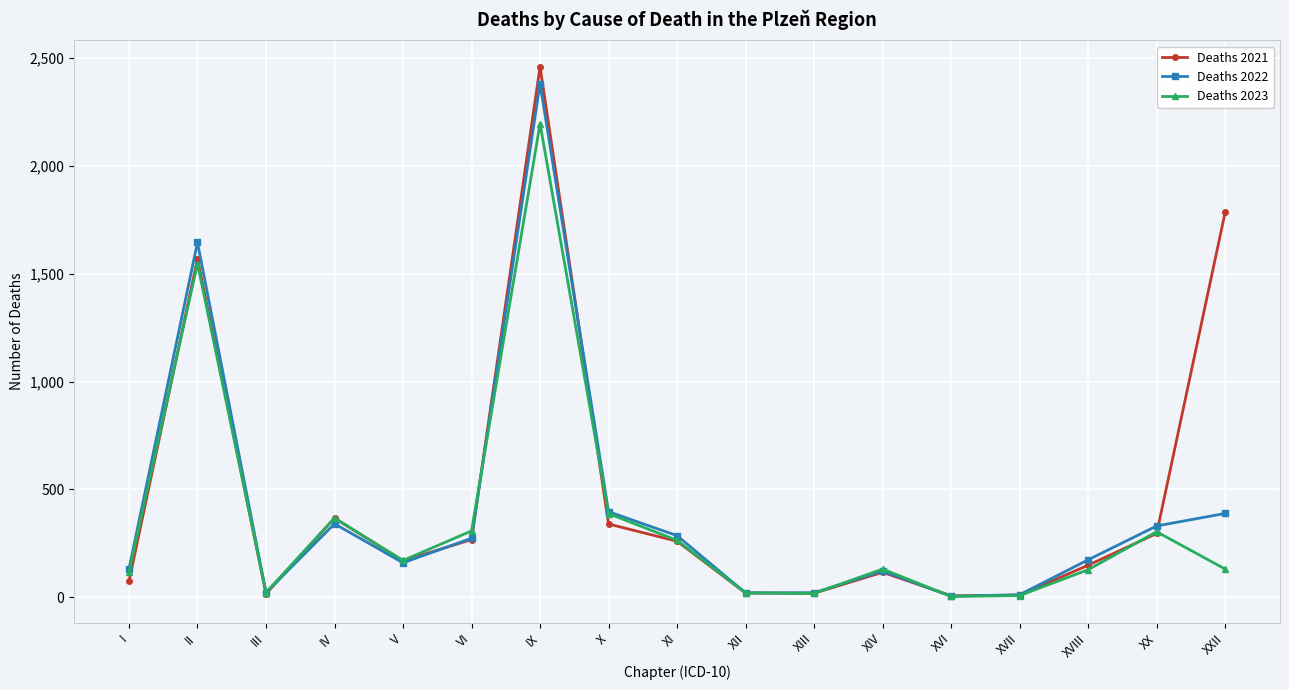

Which label corresponds to the largest value in the chart?

IX